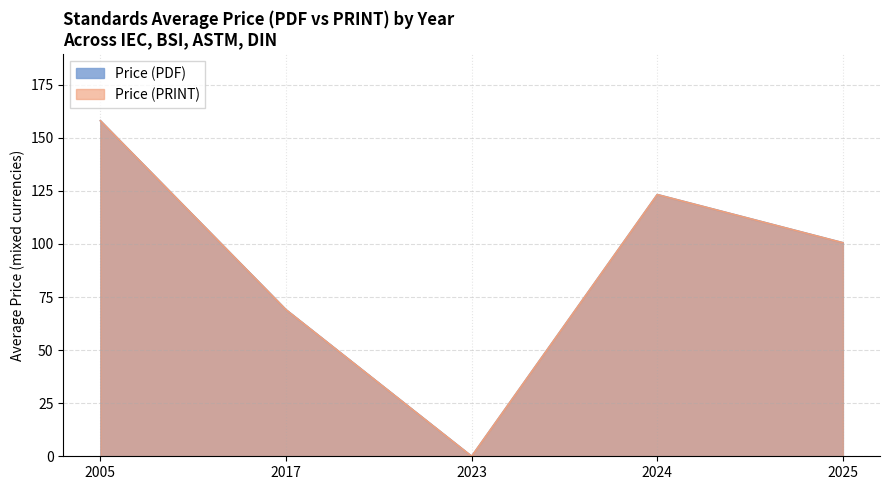

List the series in order of their peak value, highest first.

Price (PDF), Price (PRINT)